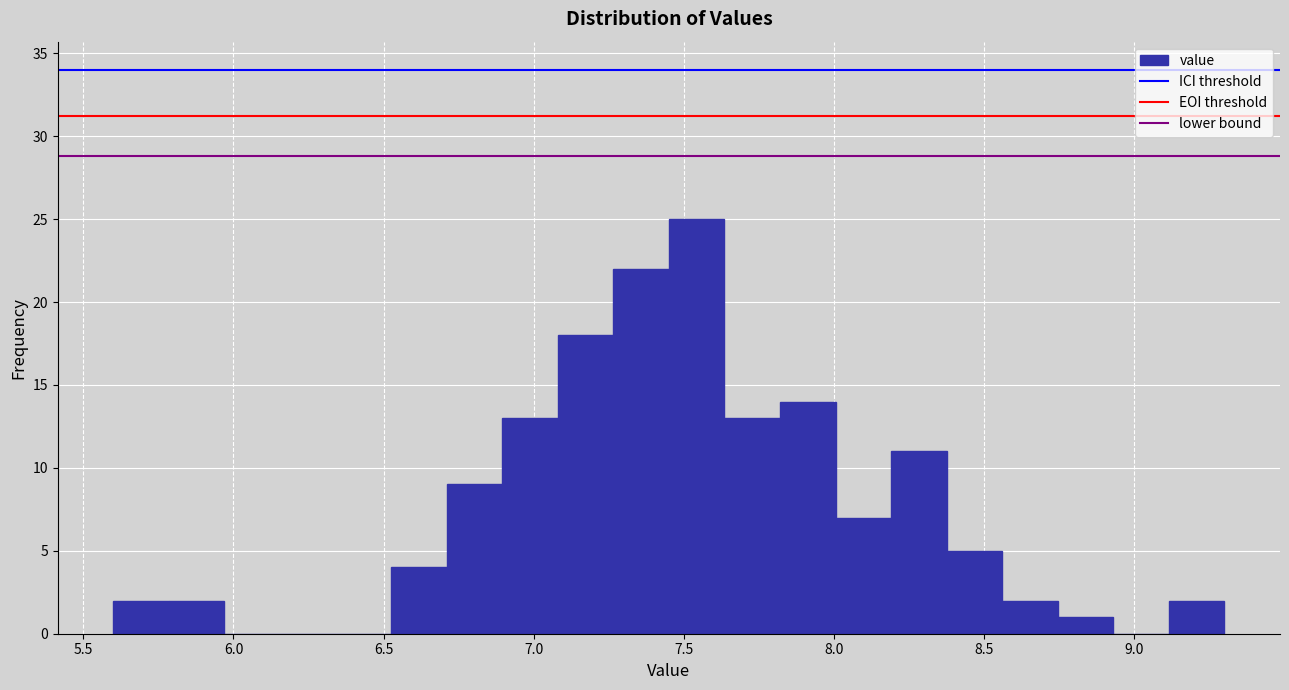

Read against the x-axis, roughly where is the centre of the tallest bar?

7.55